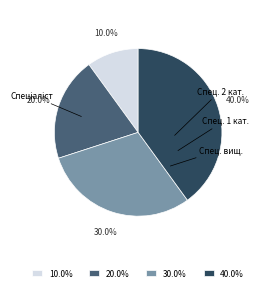

How many slices are in this pie chart?

4